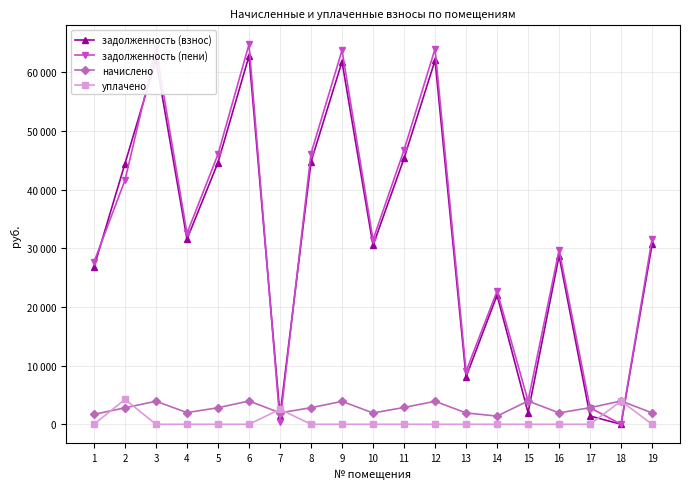

Where do задолженность (взнос) and уплачено first cross each other?

6 and 7